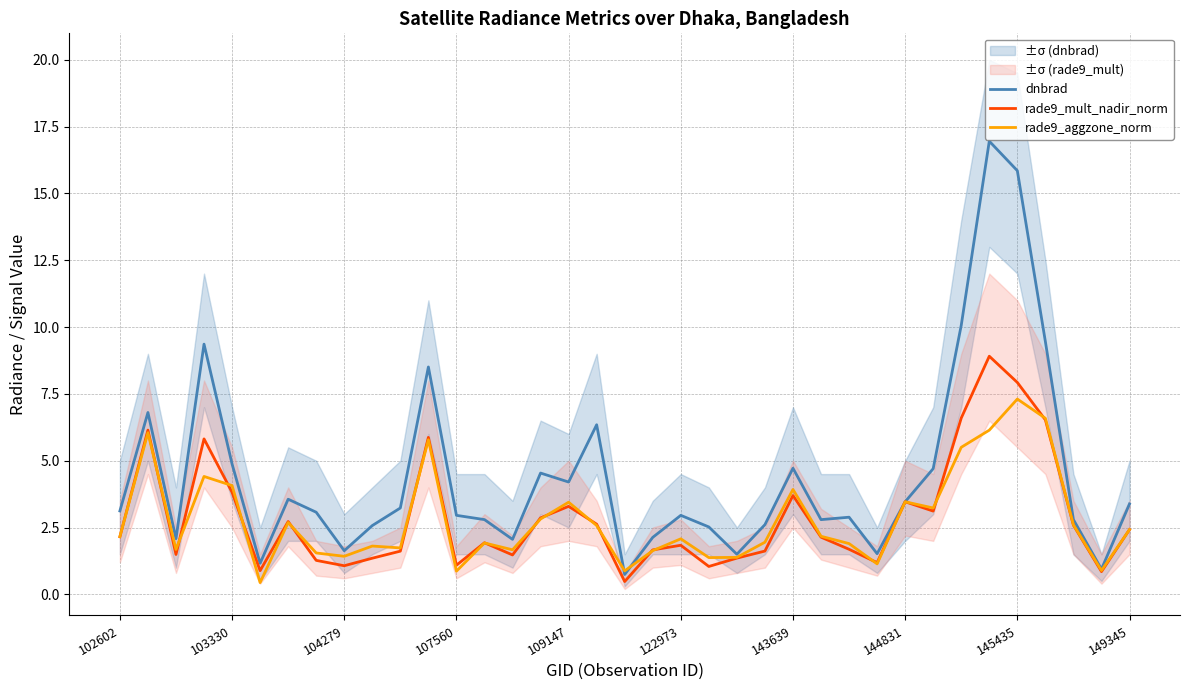

What is the total value across all series at 15?

10.2